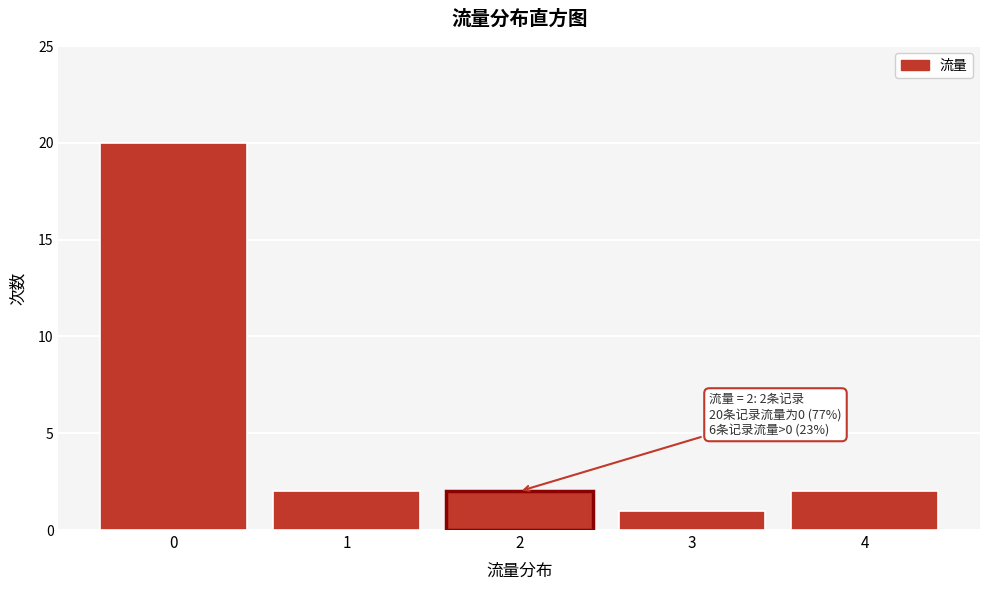

Reading left to right, transcribe all the data shown in this chart.

0=20	1=2	2=2	3=1	4=2